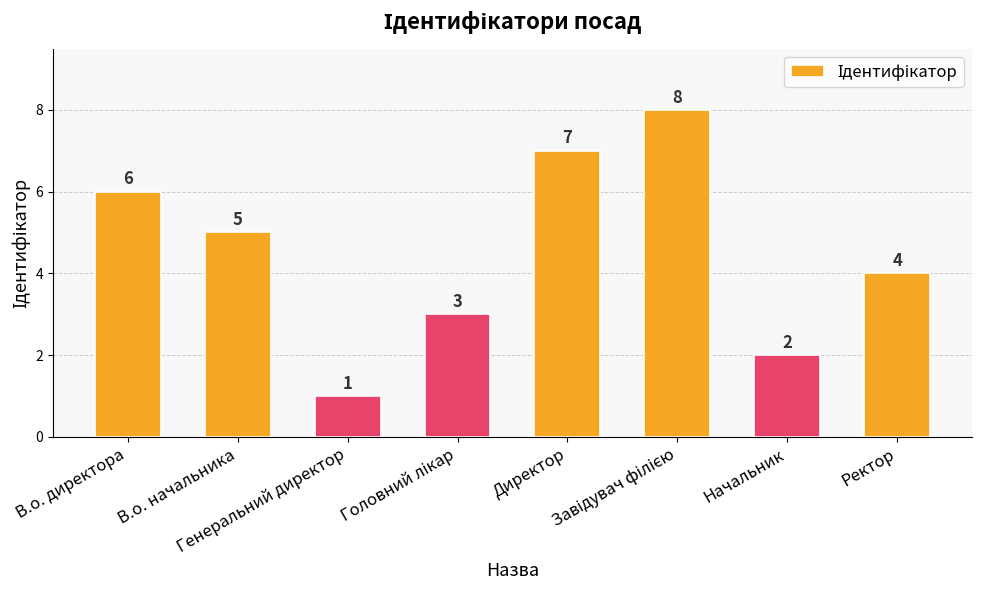

What position from the left is Начальник?

7